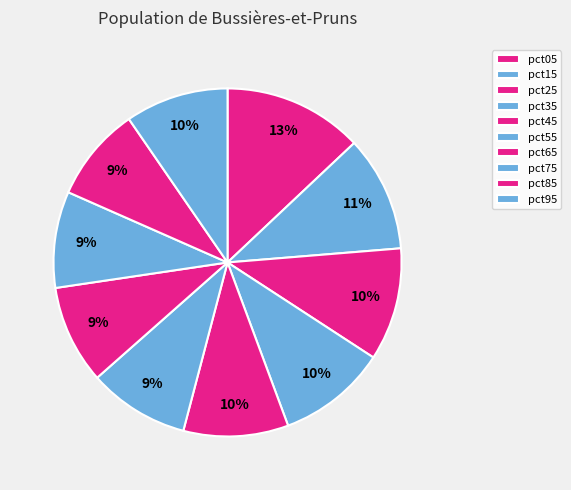

True or false: pct05 accounts for 5% of the total.

False